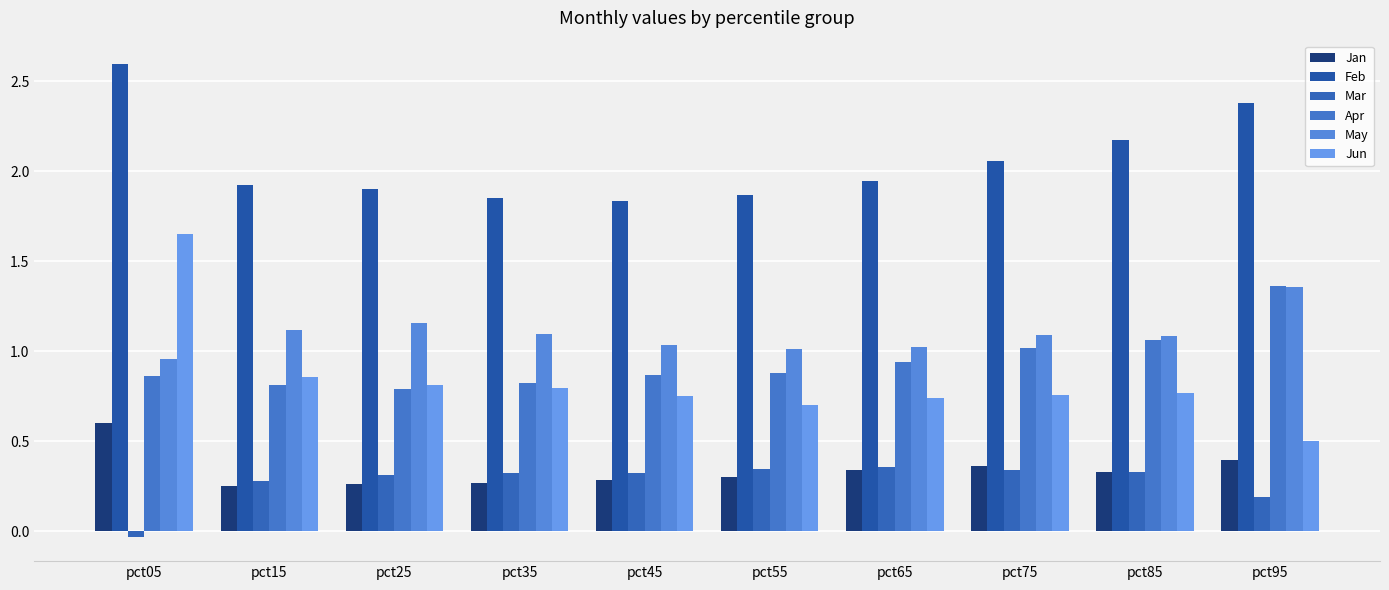

Which label corresponds to the smallest value in the chart?

pct05